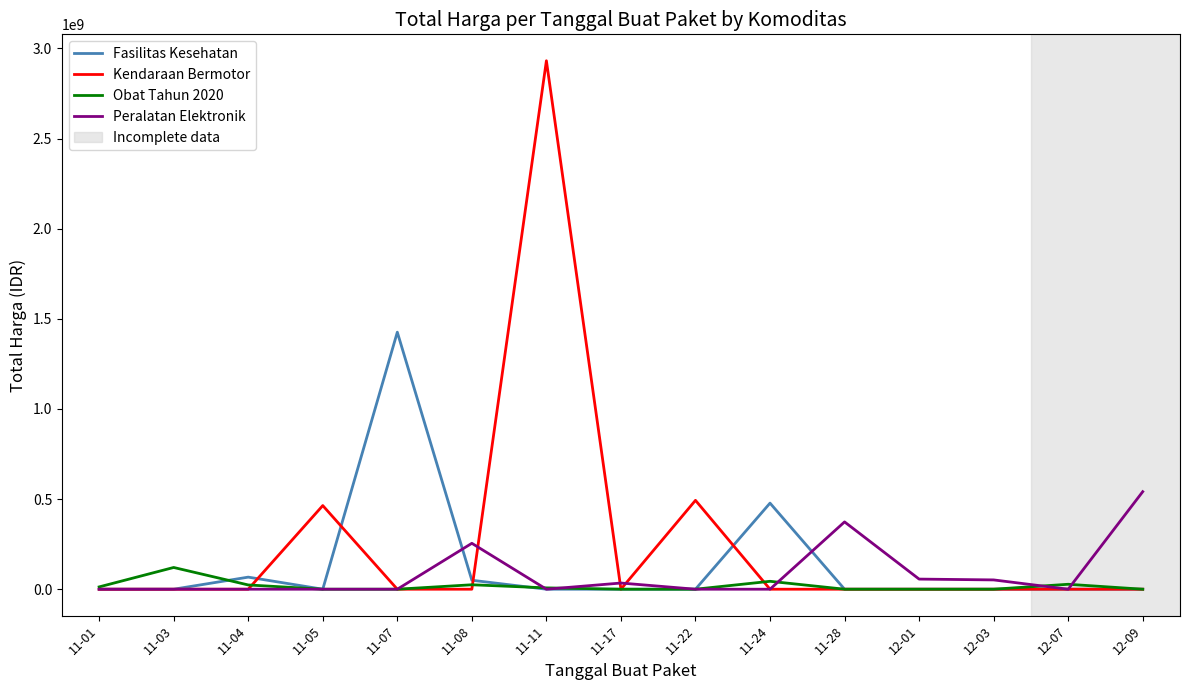

What is the maximum value for Kendaraan Bermotor?

2931562000